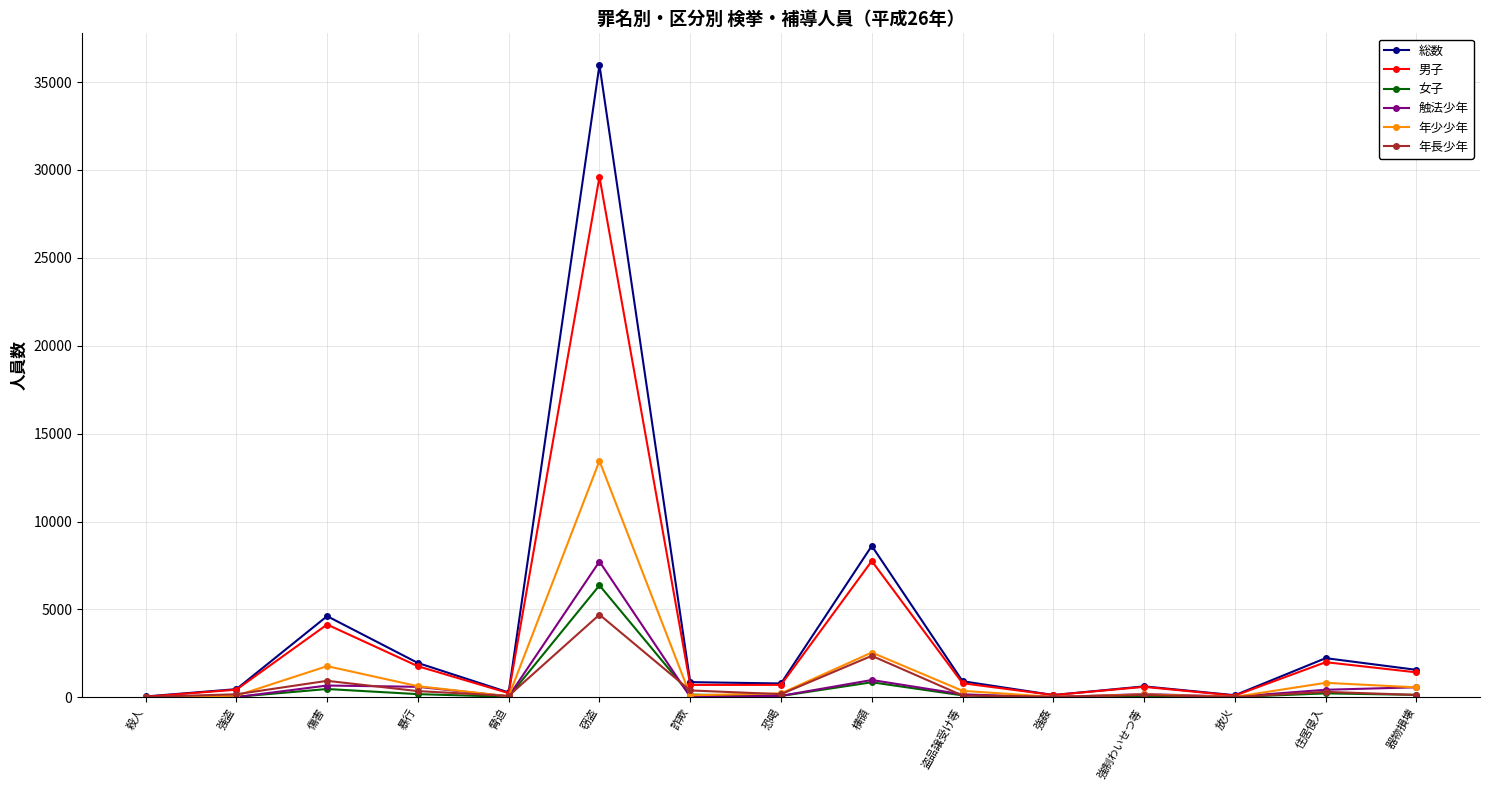

What is the difference between the second highest and minimum values in the 年少少年 series?

2544